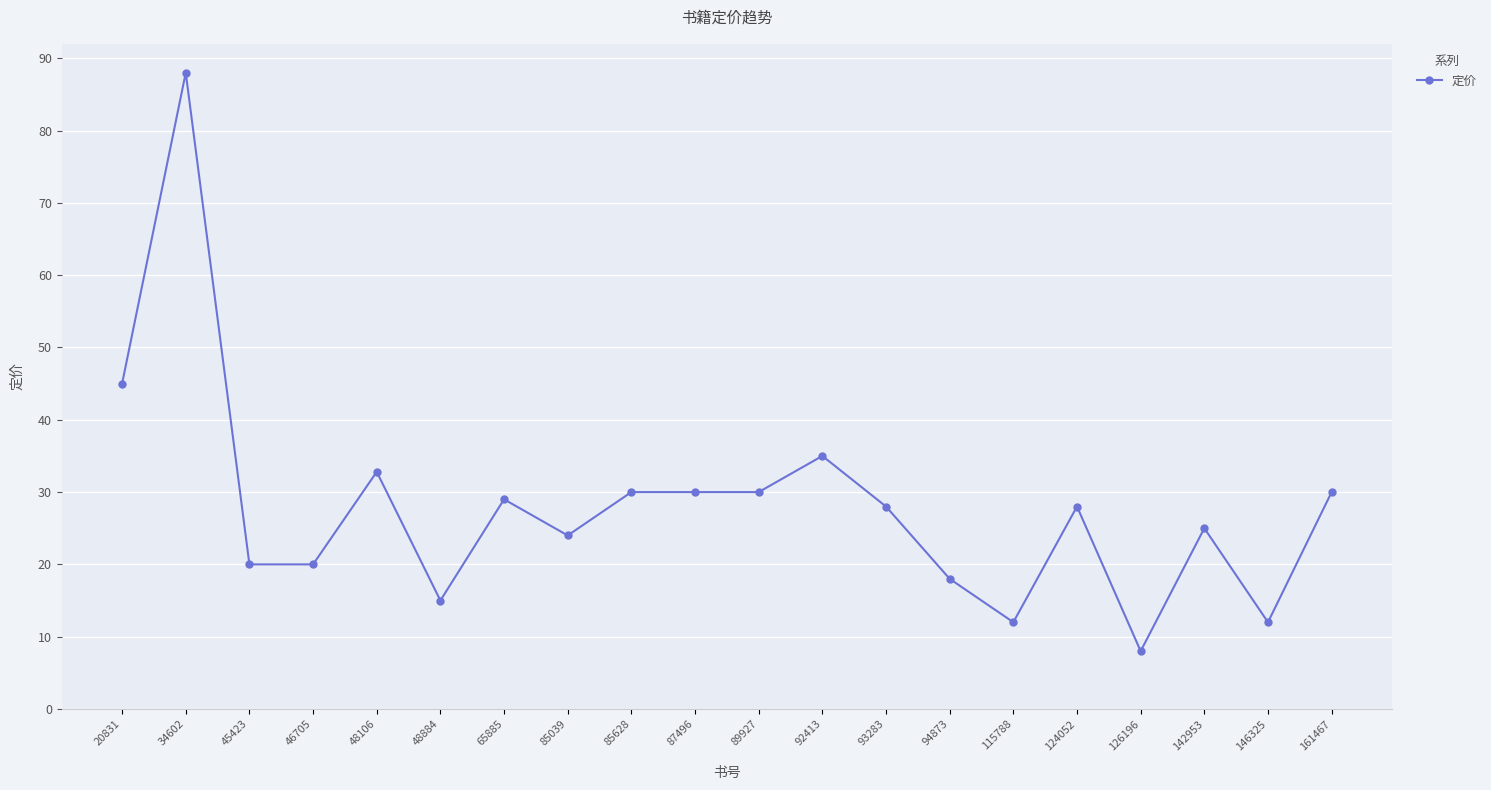

At which label is the value closest to 48?

20831